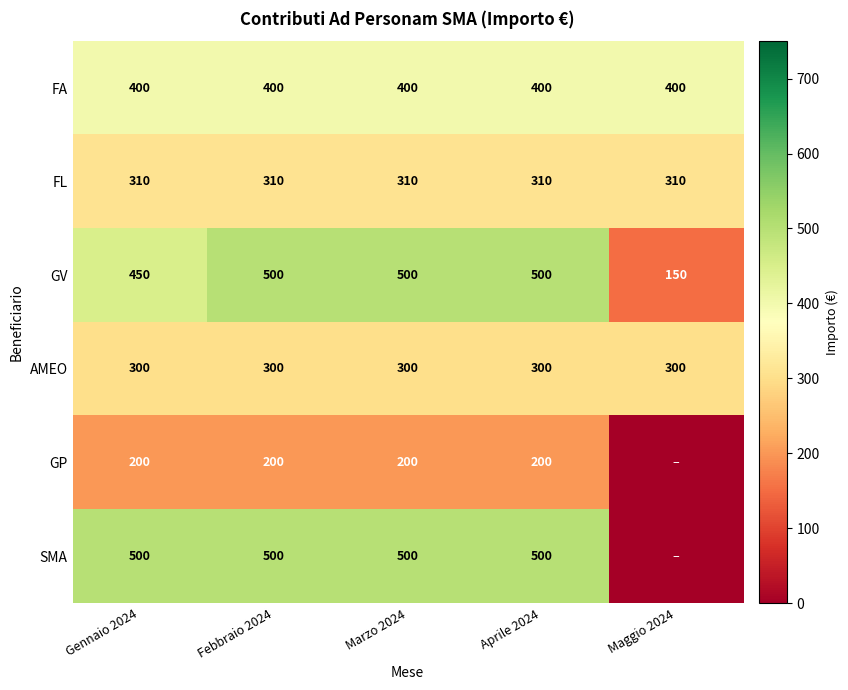

How many series are shown in this chart?

6